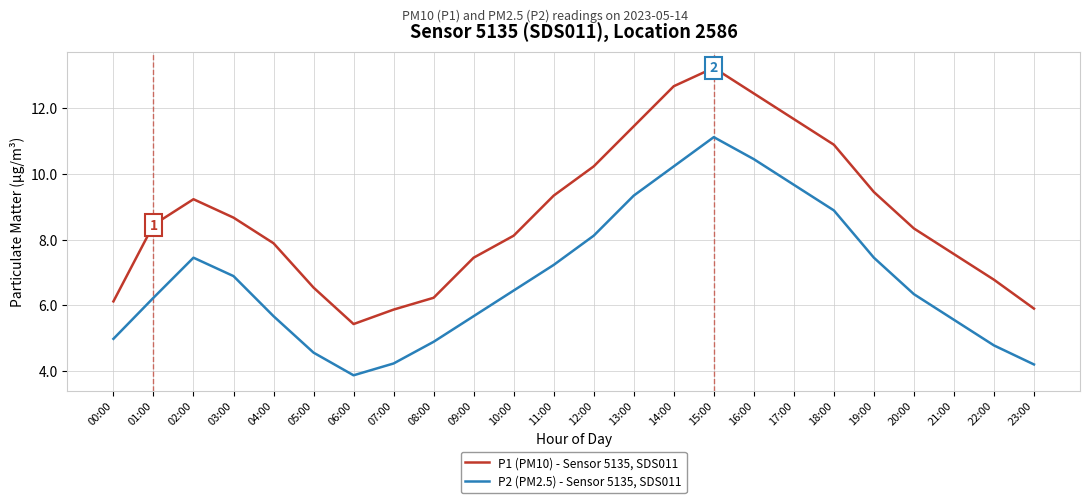

Does the chart display data point markers on the line(s)?

No